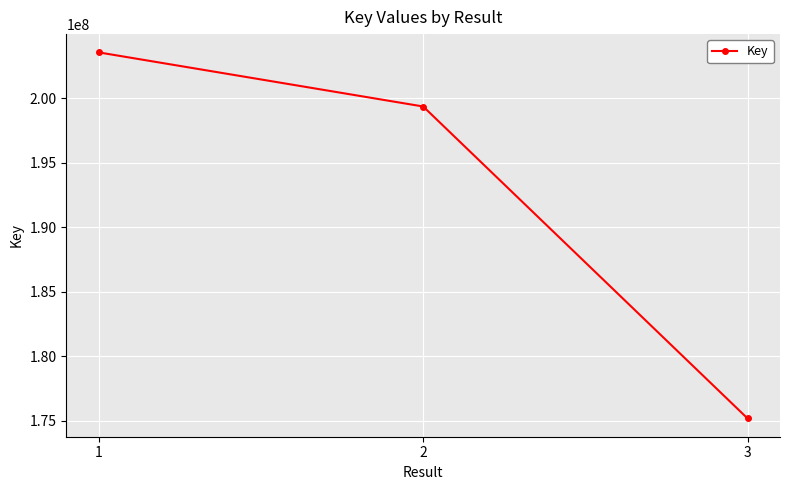

Does the chart display data point markers on the line(s)?

Yes